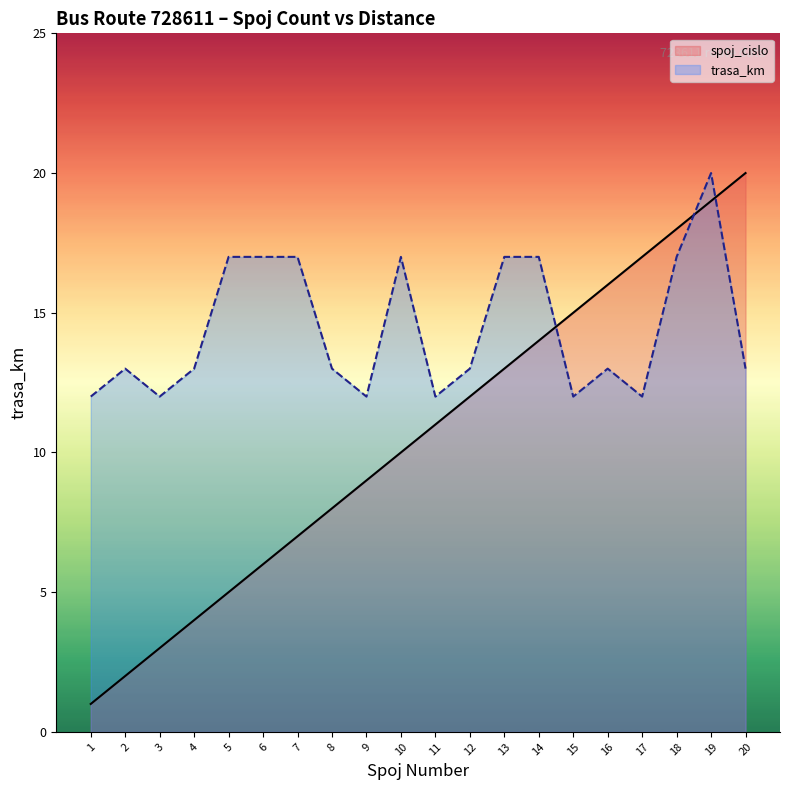

Rank the series by their maximum value, from highest to lowest.

spoj_cislo, trasa_km